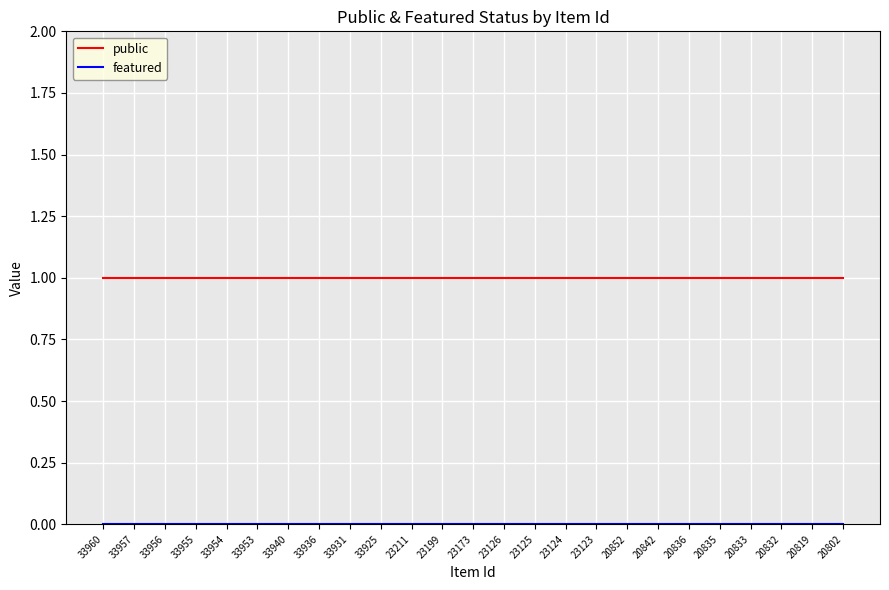

The value of public at 33954 is 1. True or false?

True